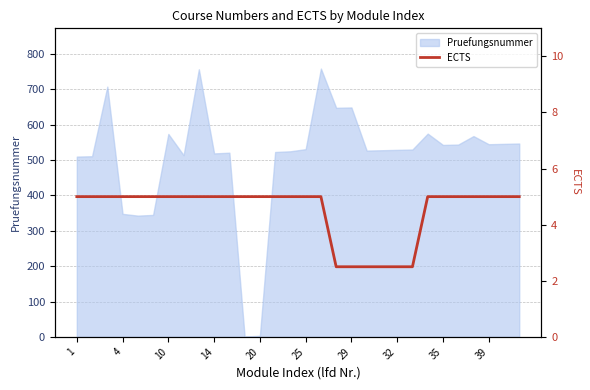

What is the value of the 24th point from the left?

5.0